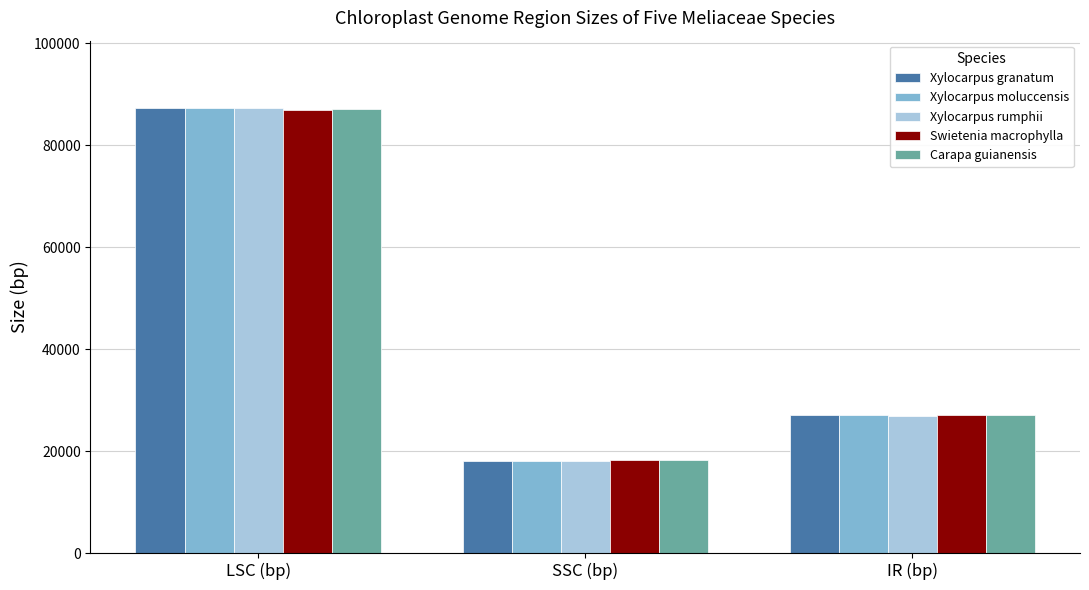

Reading left to right, transcribe all the data shown in this chart.

Xylocarpus granatum: 87345	18041	27012
Xylocarpus moluccensis: 87321	17998	27000
Xylocarpus rumphii: 87381	17967	26967
Swietenia macrophylla: 86958	18214	27052
Carapa guianensis: 87041	18276	27075